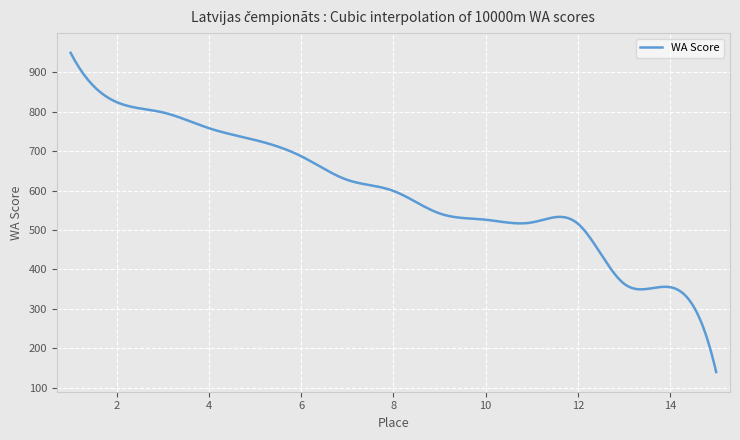

What is the difference between the maximum and minimum values?

809.0